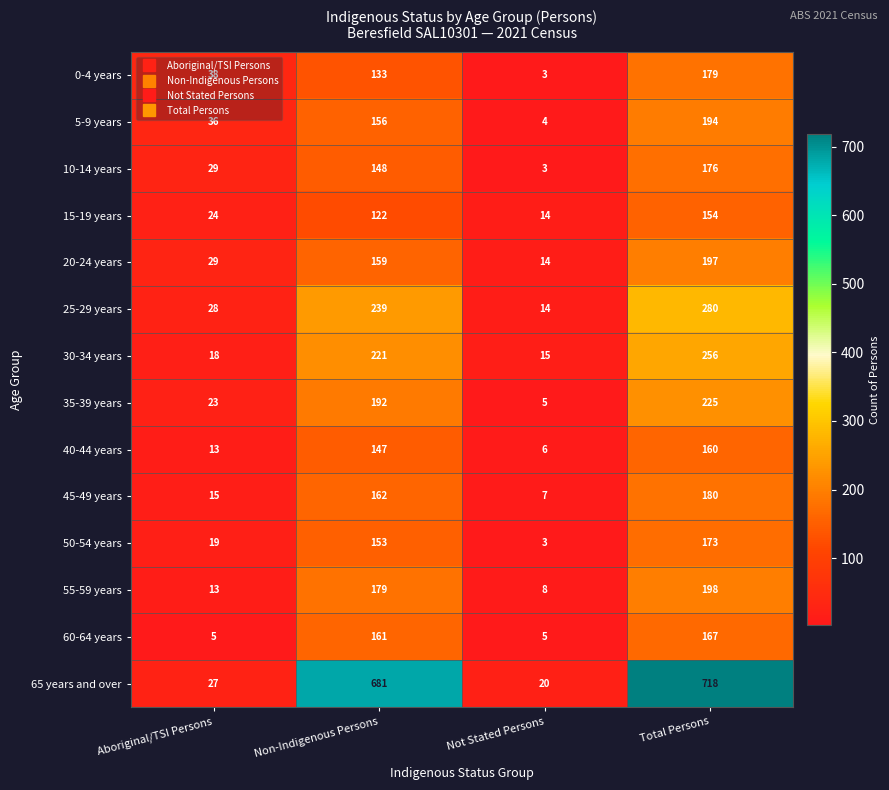

What is the maximum value shown in the chart?

718